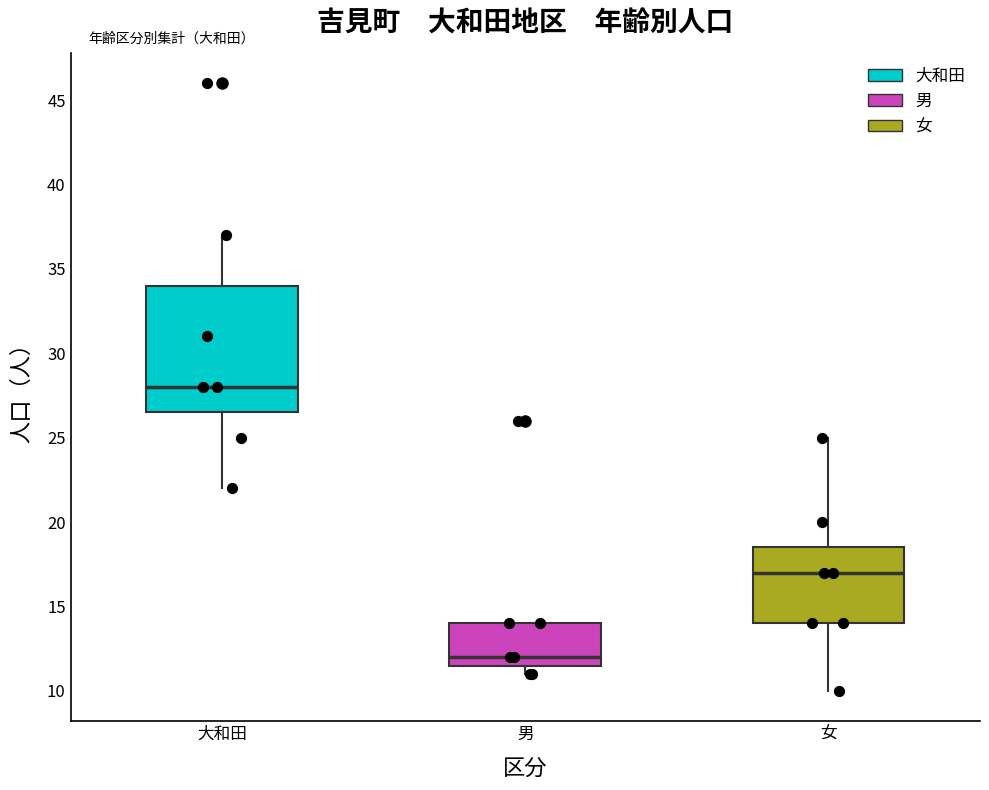

Which box is the tallest, from its lower edge to its upper edge?

大和田